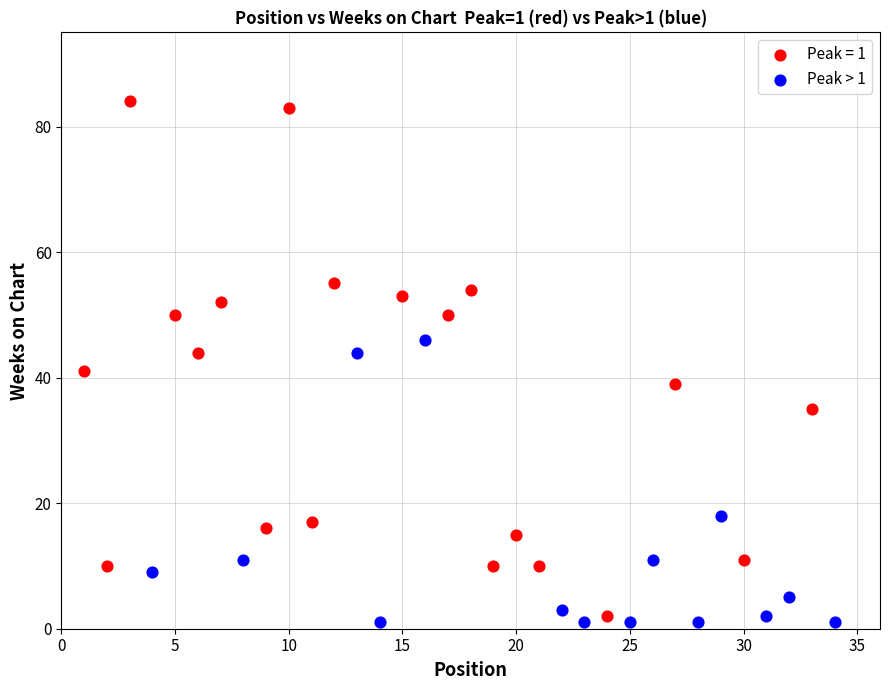

Which series contains the highest Y value?

Peak = 1